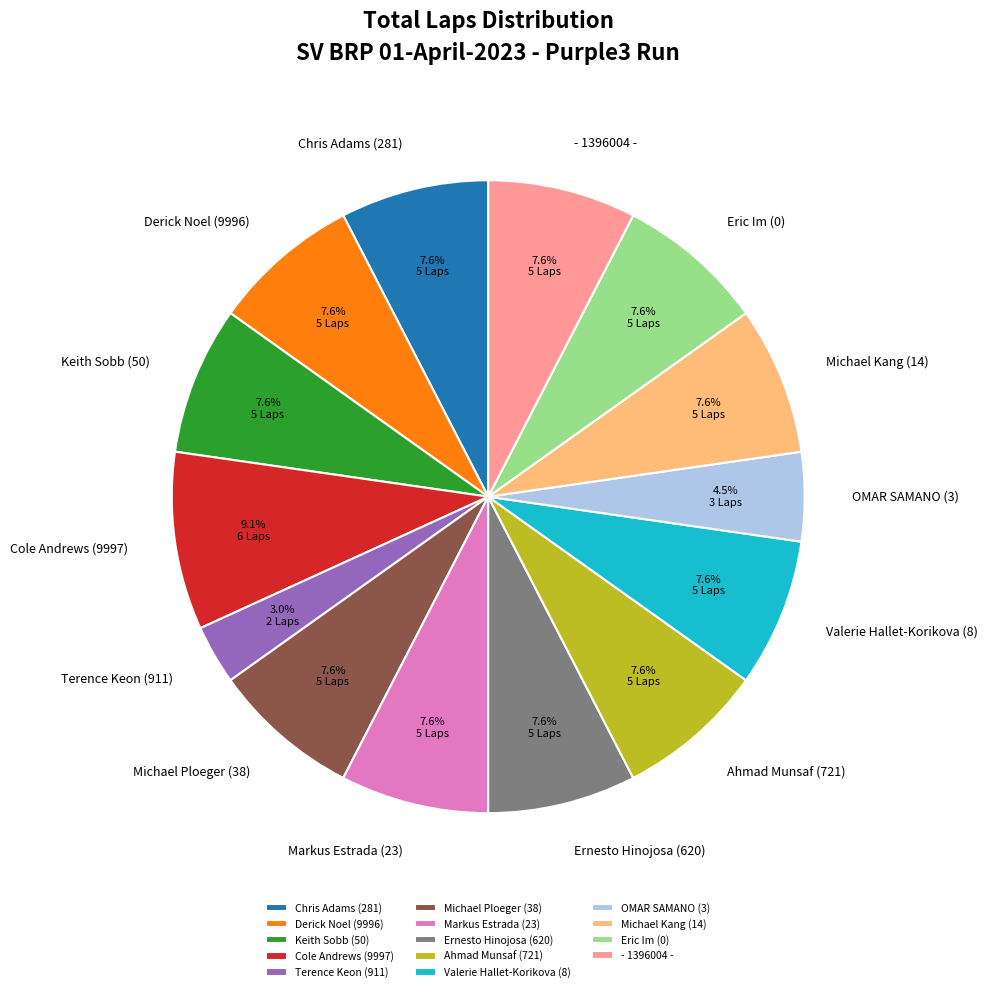

Combined, what portion of the pie is Cole Andrews (9997) and Keith Sobb (50)?

16.7%